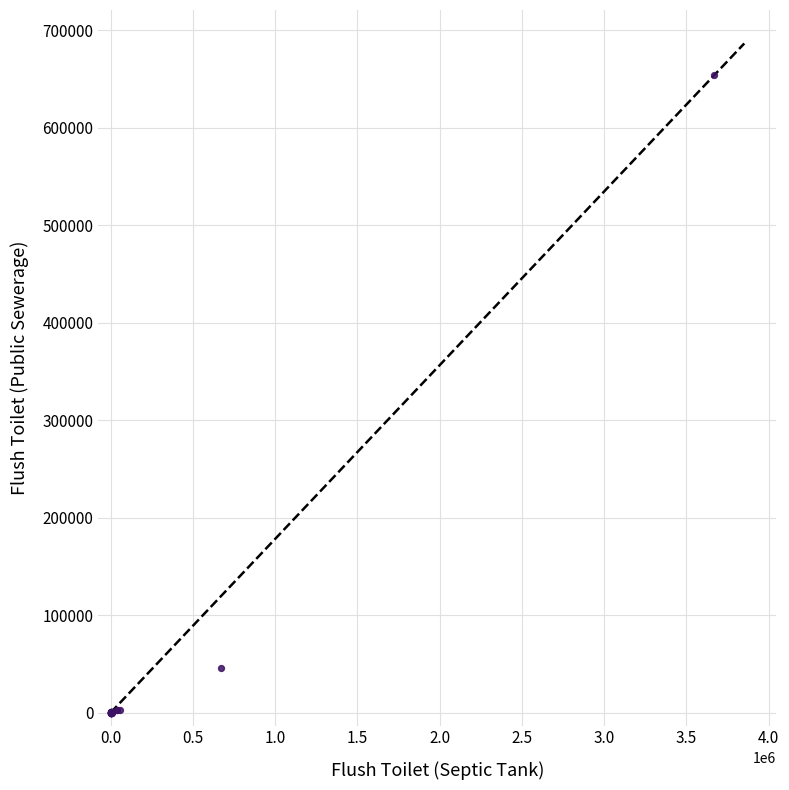

What Y value in the scatter plot is closest to 326900?

45867